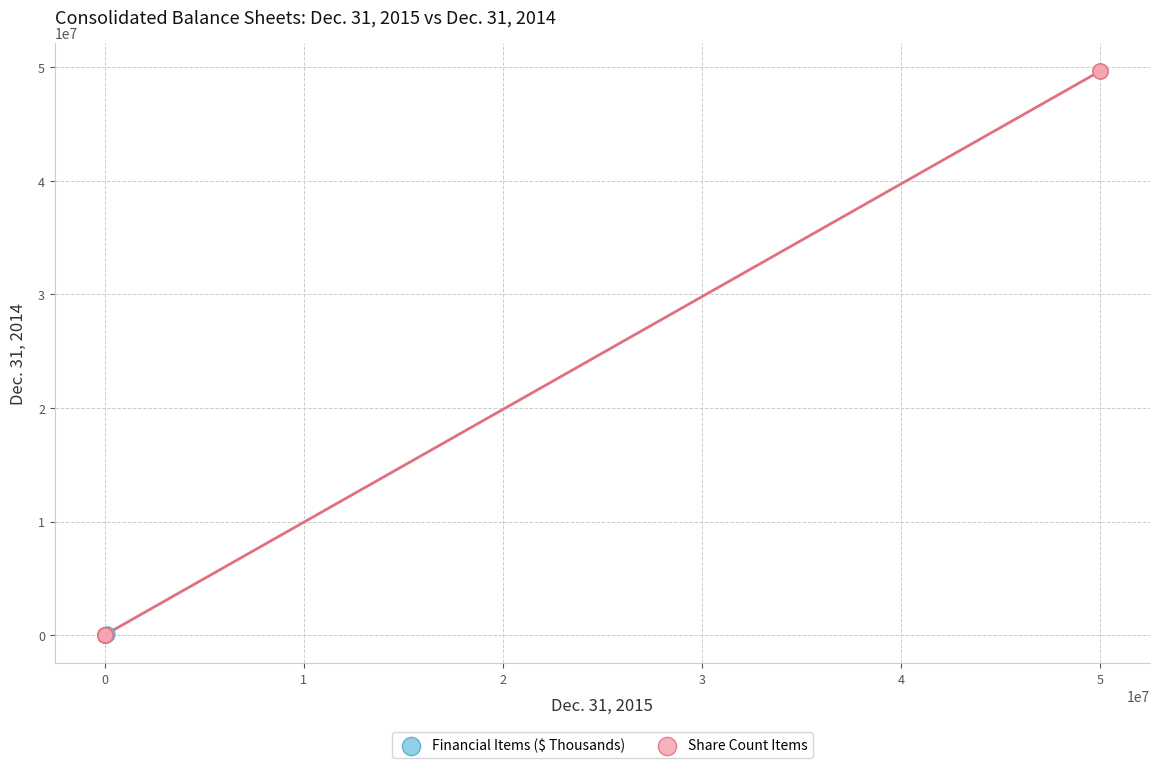

Which series reaches the maximum Y coordinate?

Share Count Items